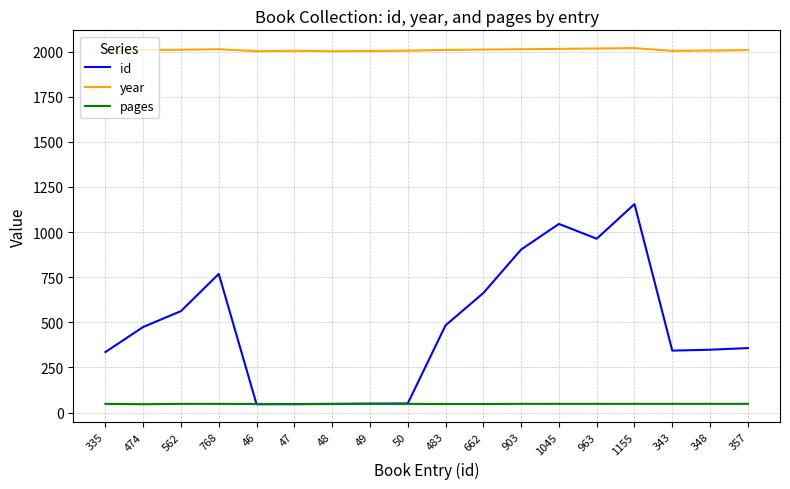

Which series has the widest spread of values?

id